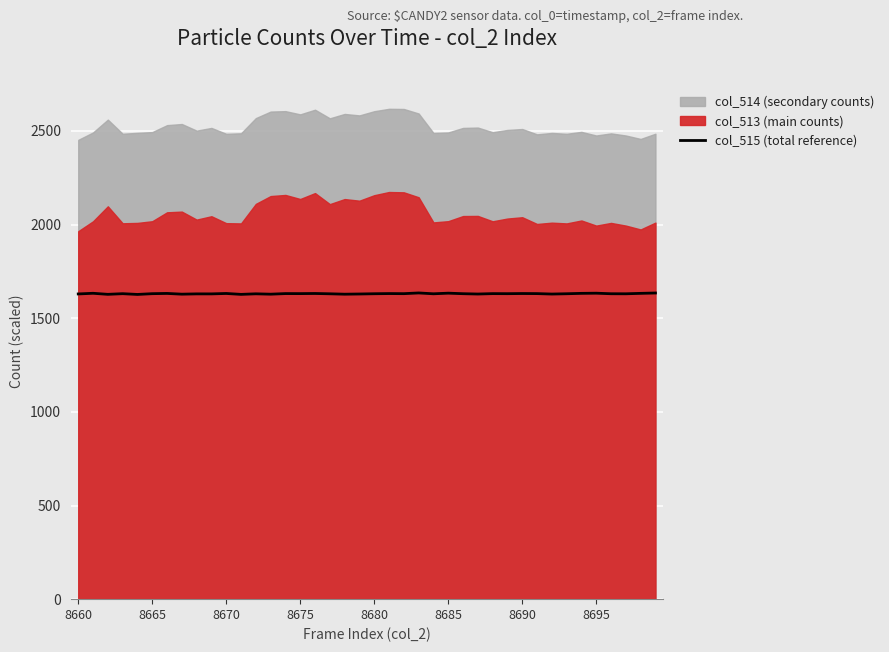

What is the minimum value for col_515 (total reference)?

1627.1